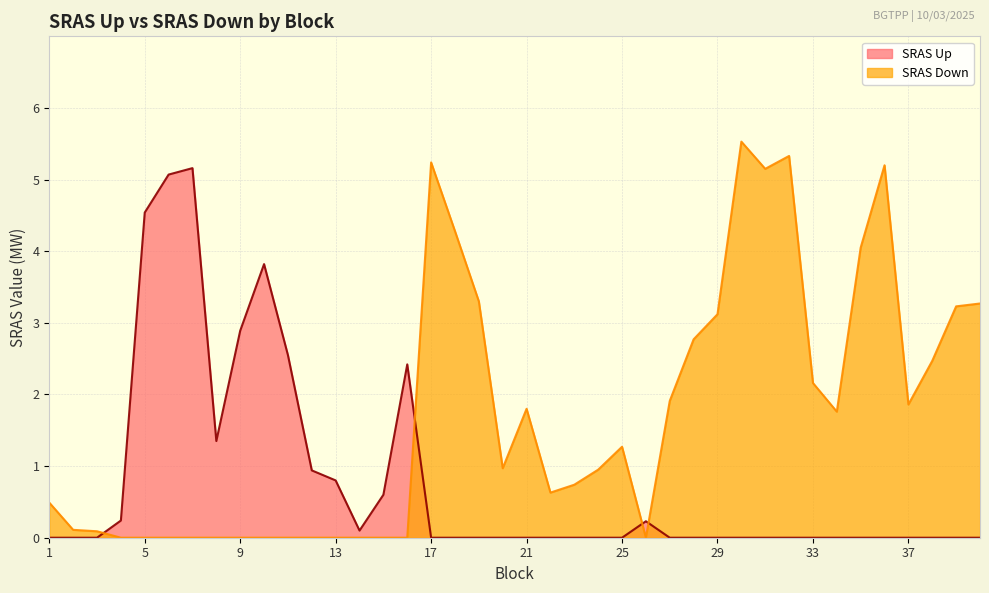

At which label is SRAS Down closest to 2?

27